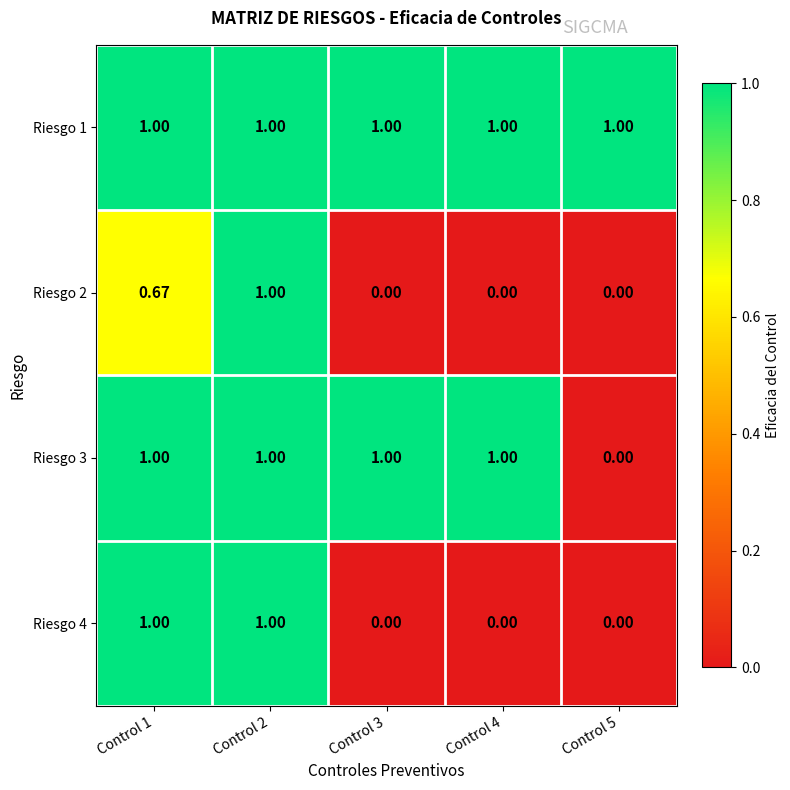

What is the total value across all series at Control 5?

1.0